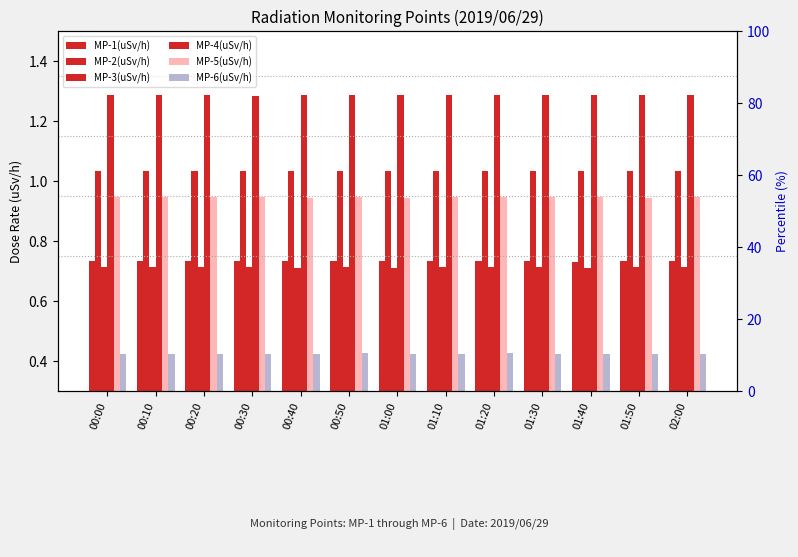

What is the smallest value displayed?

0.4